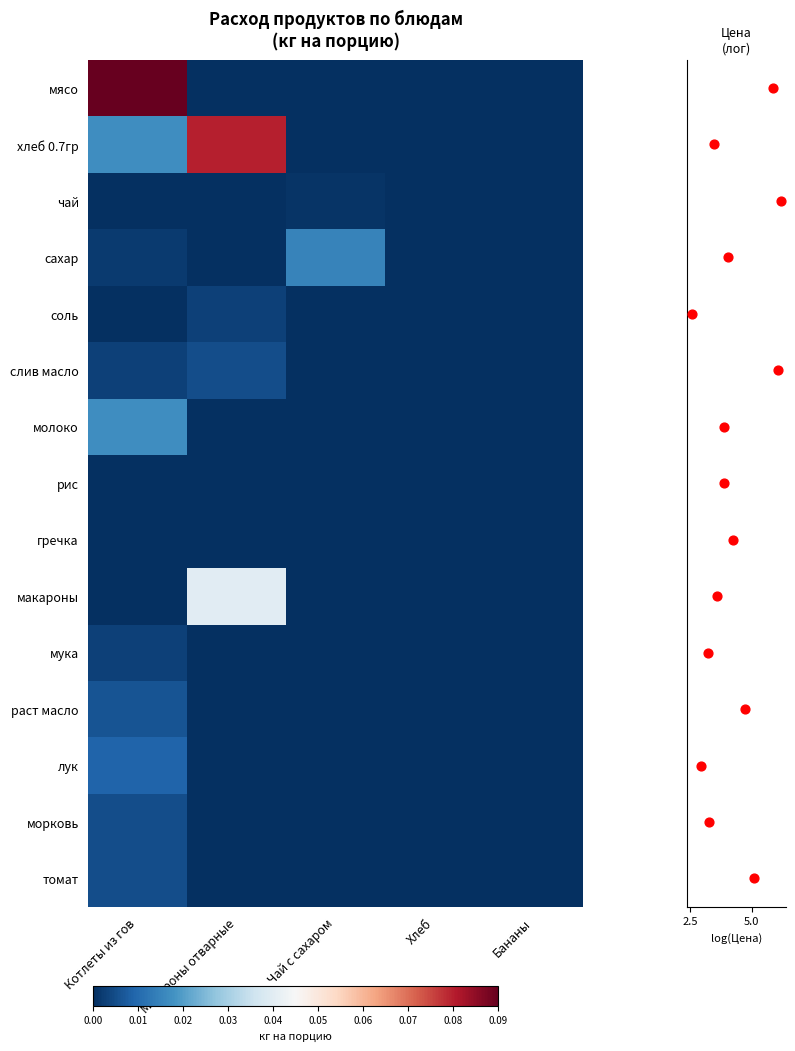

Reading right to left, extract all data points from this chart.

мясо: Бананы=0.0	Хлеб=0.0	Чай с сахаром=0.0	Макароны отварные=0.0	Котлеты из гов=0.1
хлеб 0.7гр: Бананы=0.0	Хлеб=0.0	Чай с сахаром=0.0	Макароны отварные=0.1	Котлеты из гов=0.0
чай: Бананы=0.0	Хлеб=0.0	Чай с сахаром=0.0	Макароны отварные=0.0	Котлеты из гов=0.0
сахар: Бананы=0.0	Хлеб=0.0	Чай с сахаром=0.0	Макароны отварные=0.0	Котлеты из гов=0.0
соль: Бананы=0.0	Хлеб=0.0	Чай с сахаром=0.0	Макароны отварные=0.0	Котлеты из гов=0.0
слив масло: Бананы=0.0	Хлеб=0.0	Чай с сахаром=0.0	Макароны отварные=0.0	Котлеты из гов=0.0
молоко: Бананы=0.0	Хлеб=0.0	Чай с сахаром=0.0	Макароны отварные=0.0	Котлеты из гов=0.0
рис: Бананы=0.0	Хлеб=0.0	Чай с сахаром=0.0	Макароны отварные=0.0	Котлеты из гов=0.0
гречка: Бананы=0.0	Хлеб=0.0	Чай с сахаром=0.0	Макароны отварные=0.0	Котлеты из гов=0.0
макароны: Бананы=0.0	Хлеб=0.0	Чай с сахаром=0.0	Макароны отварные=0.0	Котлеты из гов=0.0
мука: Бананы=0.0	Хлеб=0.0	Чай с сахаром=0.0	Макароны отварные=0.0	Котлеты из гов=0.0
раст масло: Бананы=0.0	Хлеб=0.0	Чай с сахаром=0.0	Макароны отварные=0.0	Котлеты из гов=0.0
лук: Бананы=0.0	Хлеб=0.0	Чай с сахаром=0.0	Макароны отварные=0.0	Котлеты из гов=0.0
морковь: Бананы=0.0	Хлеб=0.0	Чай с сахаром=0.0	Макароны отварные=0.0	Котлеты из гов=0.0
томат: Бананы=0.0	Хлеб=0.0	Чай с сахаром=0.0	Макароны отварные=0.0	Котлеты из гов=0.0